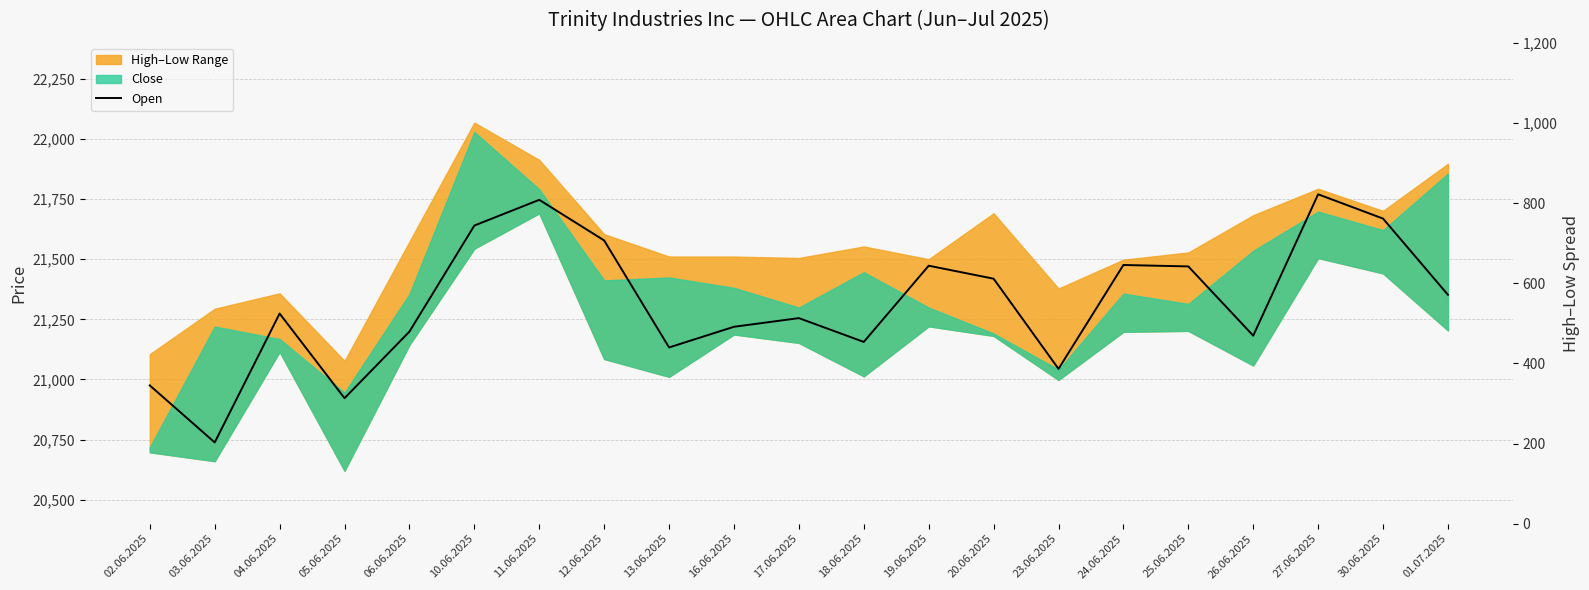

What is the difference between the maximum and minimum values?

1032